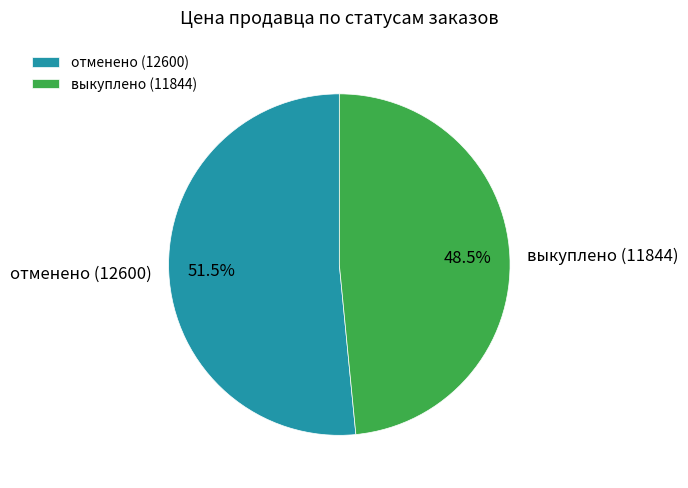

What percentage is NOT represented by выкуплено (11844)?

51.5%